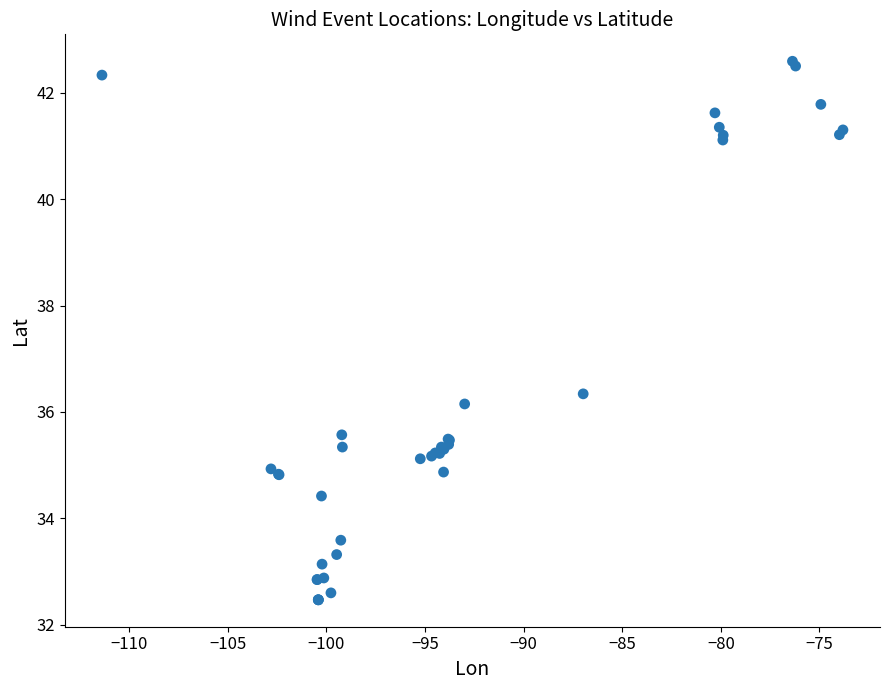

What Y value in the scatter plot is closest to 37?

36.3